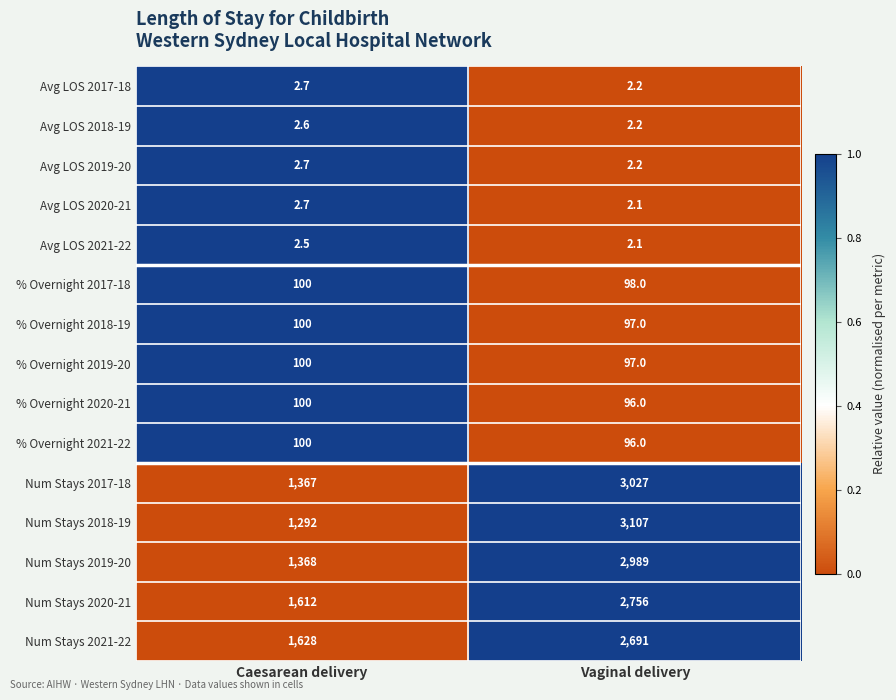

The value of % Overnight 2021-22 at Vaginal delivery is 166.9. True or false?

False